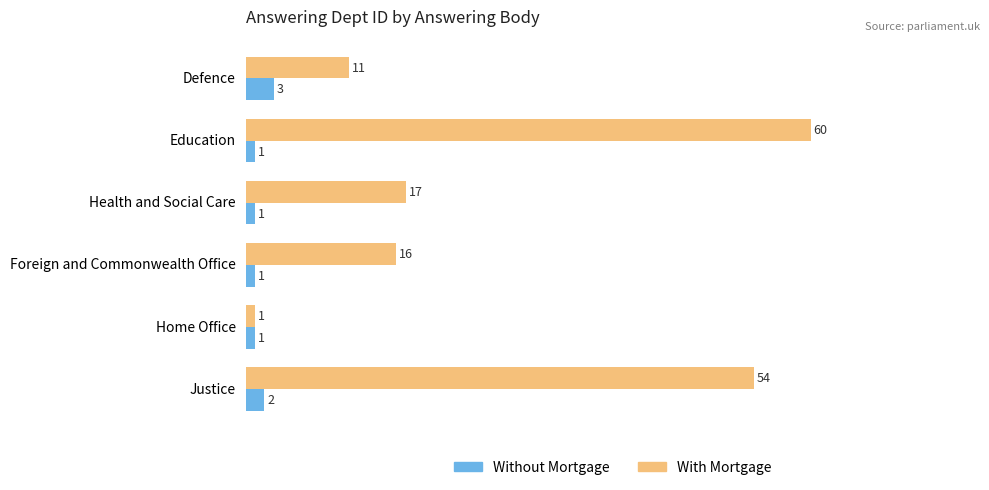

At which label does With Mortgage reach its peak?

Education